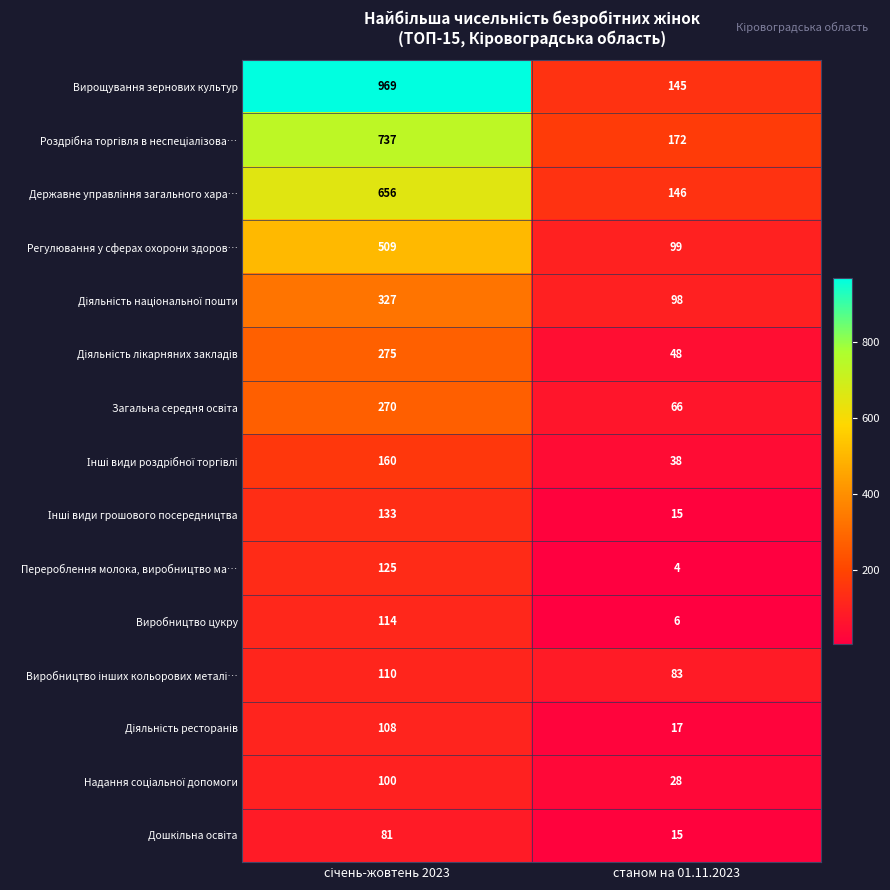

What is the sum of all Регулювання у сферах охорони здоров… values?

608